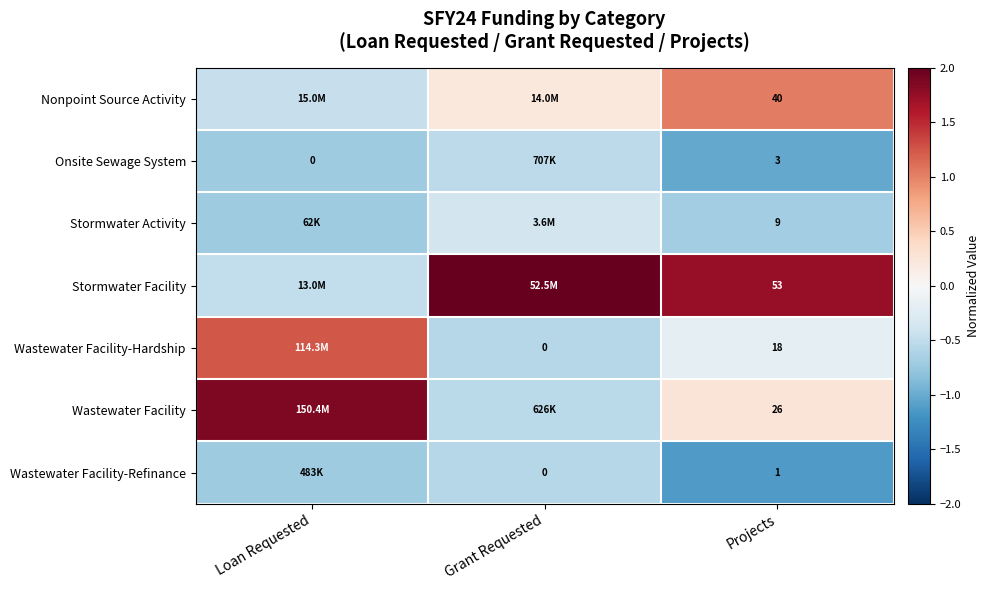

At Projects, list the series in order from smallest to largest.

Wastewater Facility-Refinance, Onsite Sewage System, Stormwater Activity, Wastewater Facility-Hardship, Wastewater Facility, Nonpoint Source Activity, Stormwater Facility